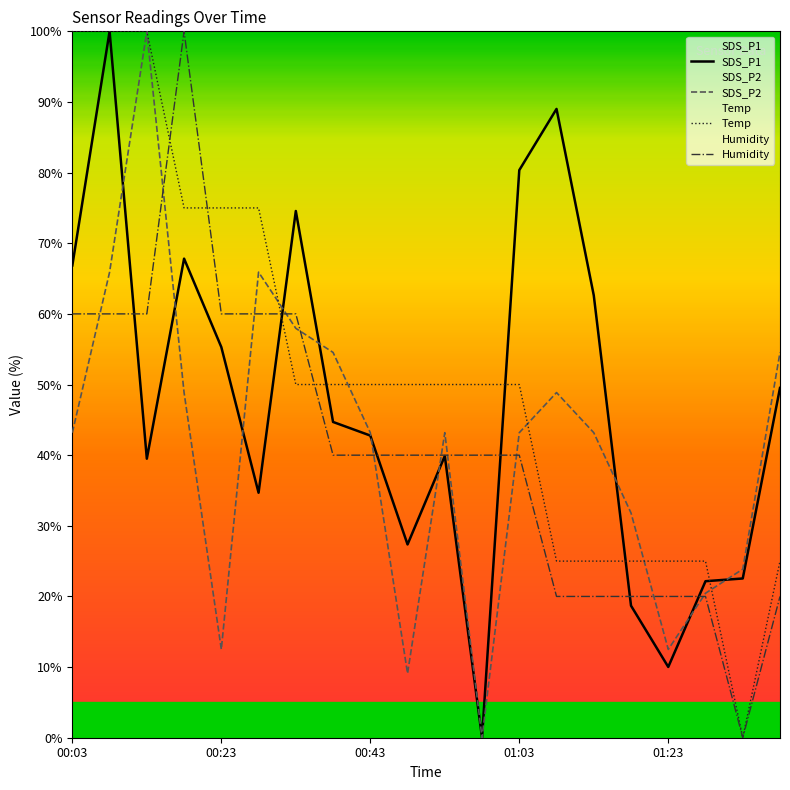

What is the average value of the Humidity series?

41.0